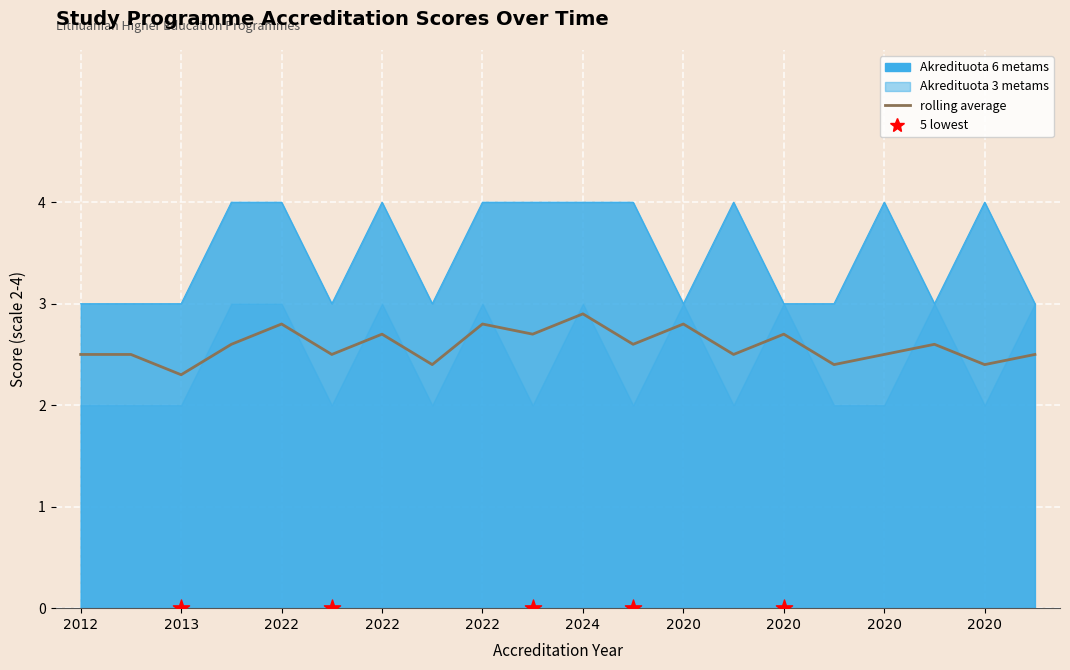

Which series has the widest spread of Y values?

Akredituota 6 metams